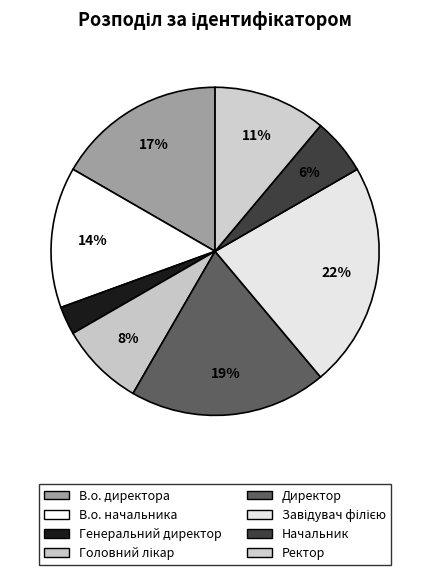

To the nearest percent, what is the average slice percentage?

12%